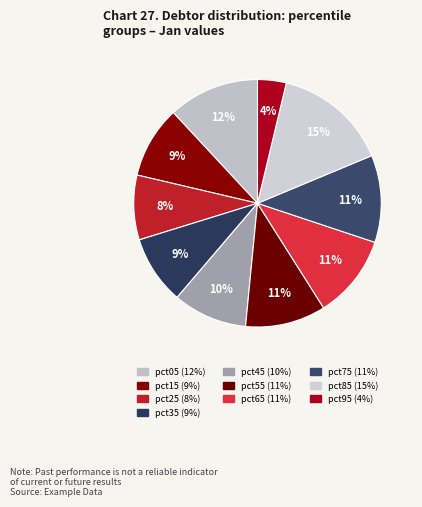

Does pct25 account for over 50% of the chart?

No